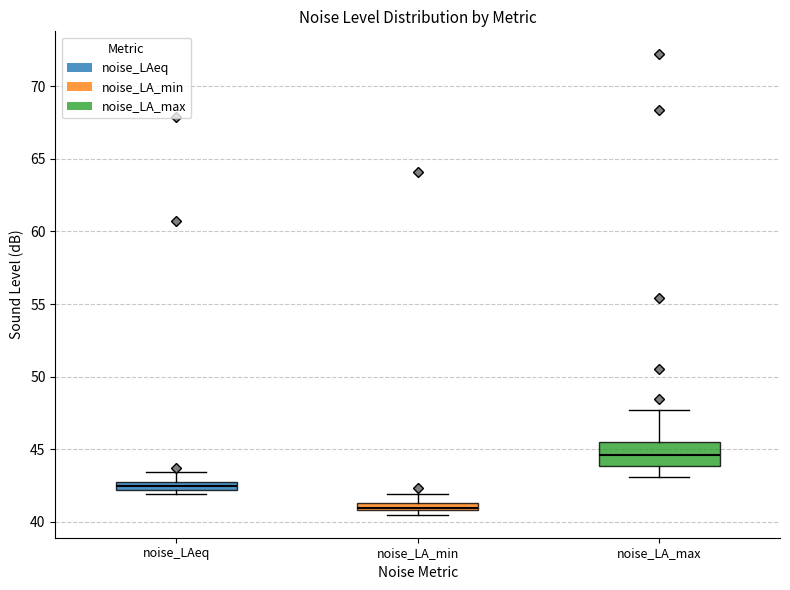

Which box's median line is the highest?

noise_LA_max